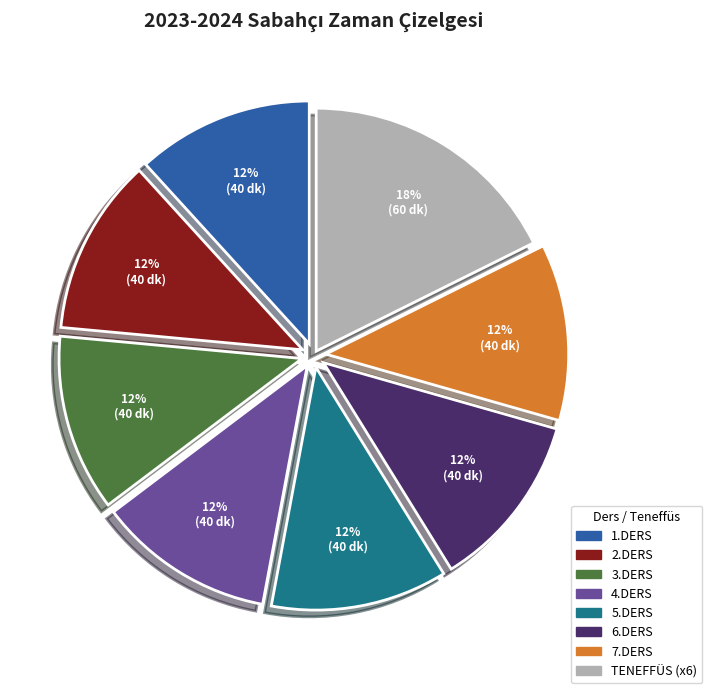

To the nearest percent, what is the difference between the largest and smallest slice percentages?

6%